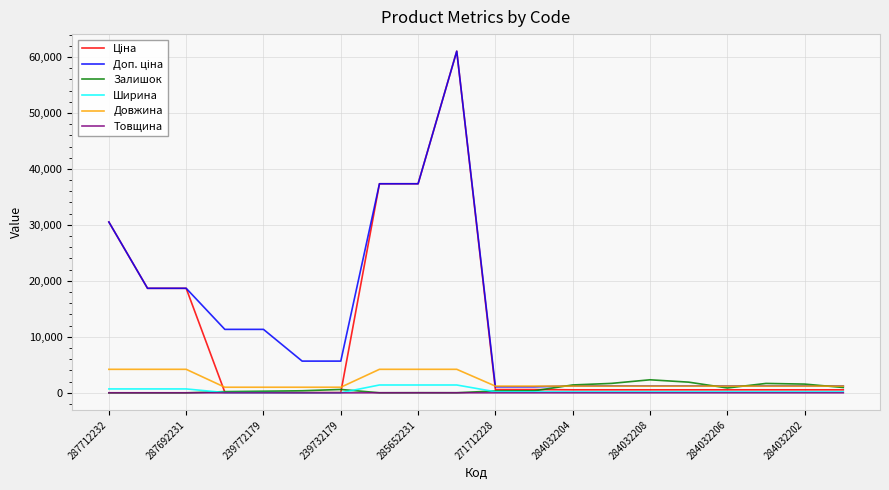

How many intersections are there between Залишок and Ширина?

3